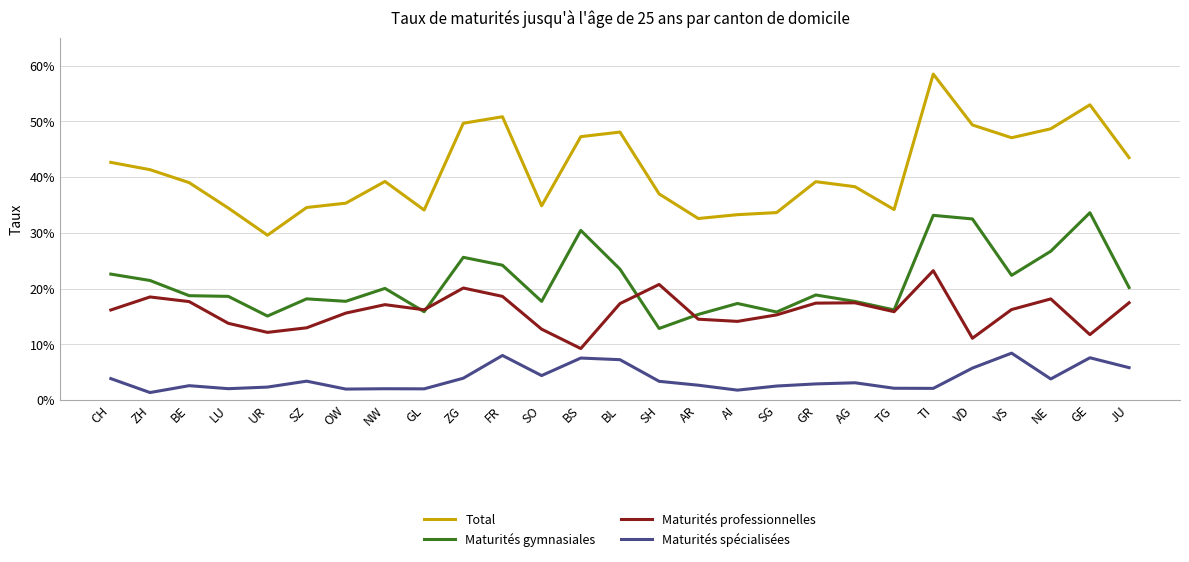

True or false: Maturités spécialisées and Maturités gymnasiales intersect in this chart.

False